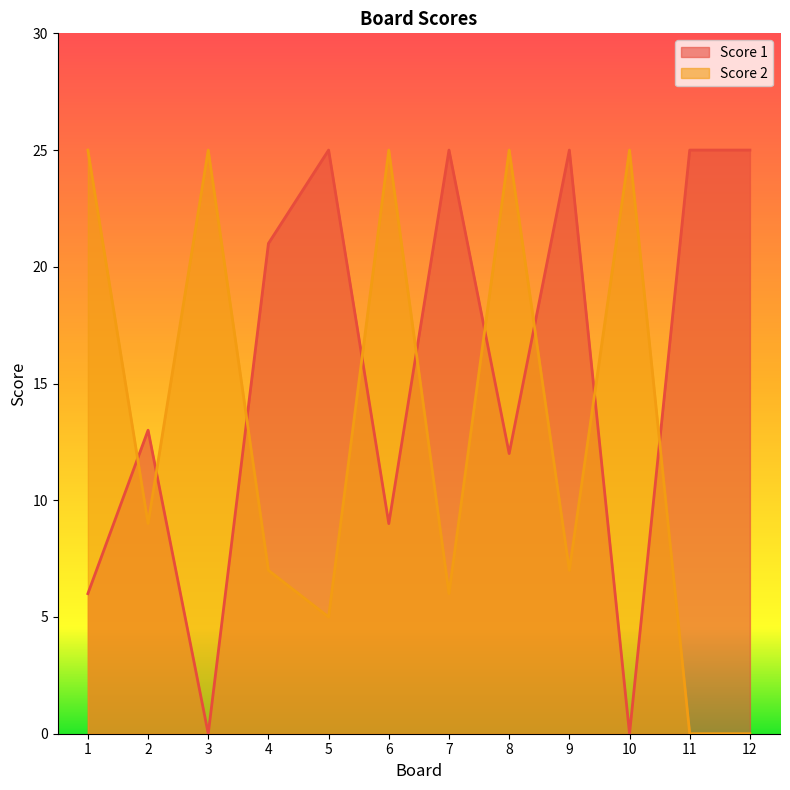

How many lines are shown in the chart?

2